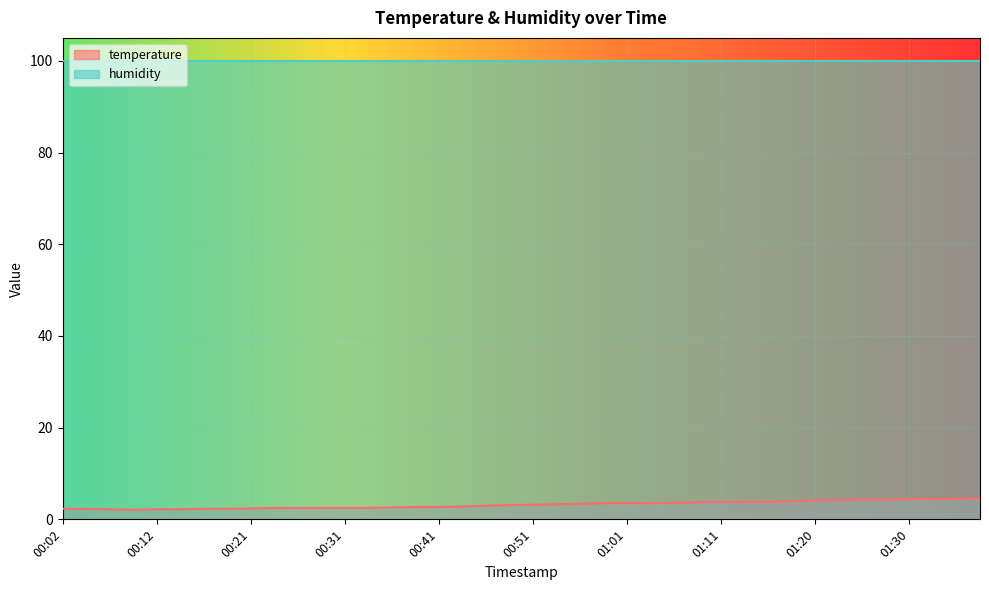

Where is the data nearest to the value 3?

00:46